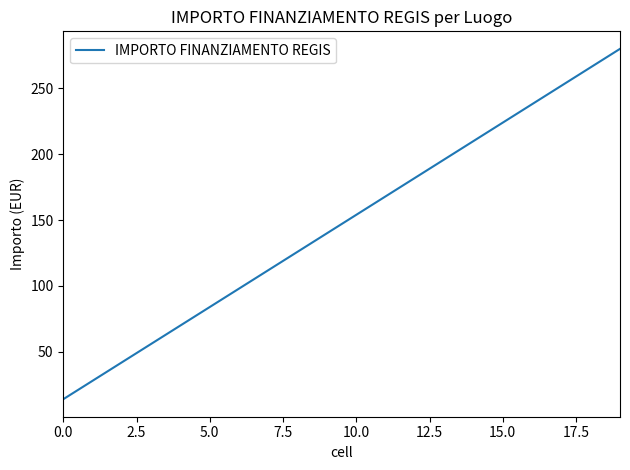

What is the difference between the maximum and minimum values?

266